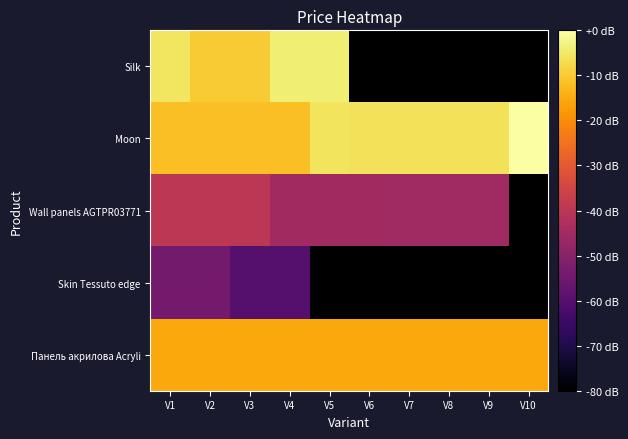

What is the average value of the Панель акрилова Acryli series?

-15.4